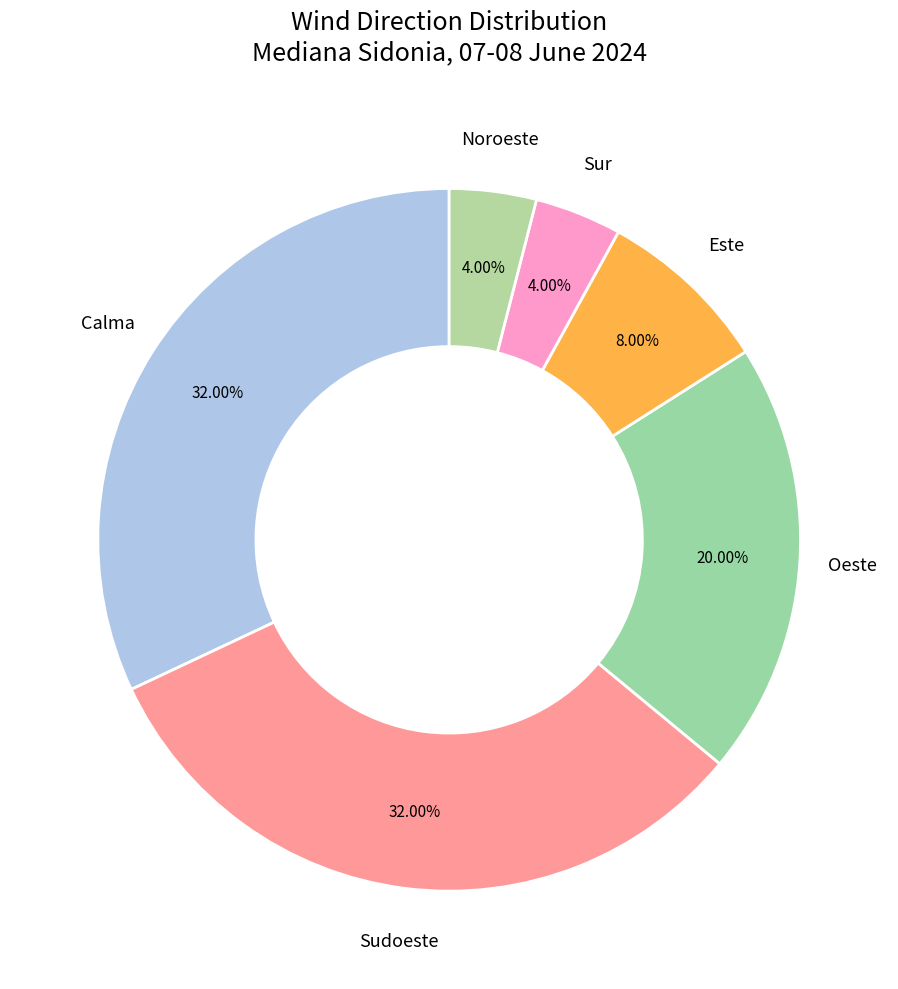

Is there any slice that represents more than half of the pie?

No